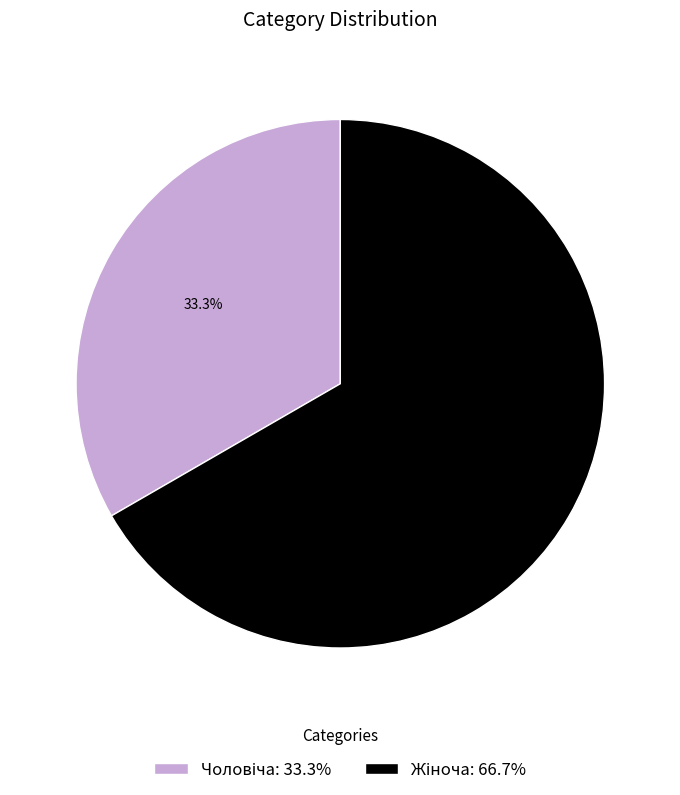

Is there a majority slice in this chart?

Yes